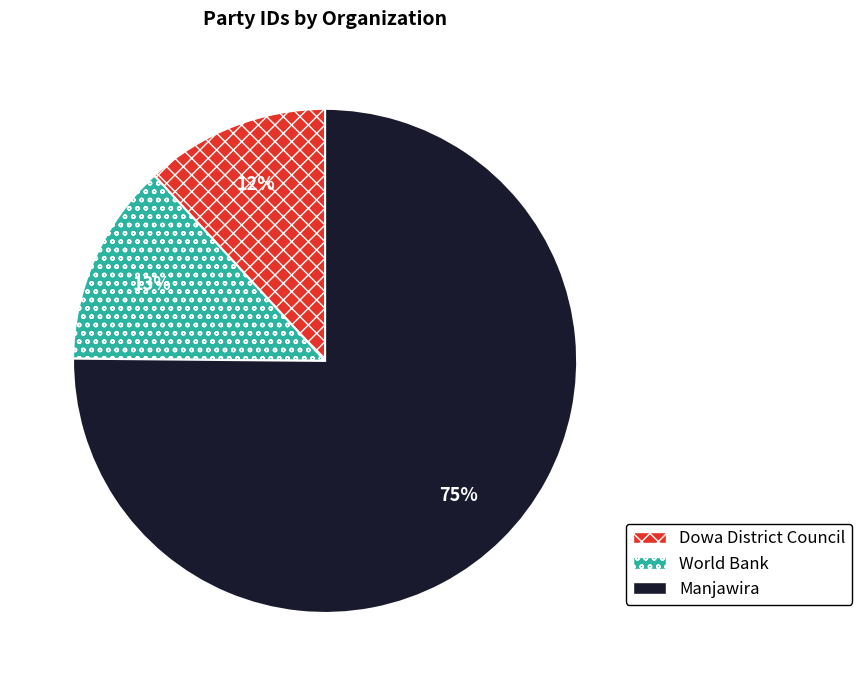

Combined, do Manjawira and World Bank account for over 50%?

Yes